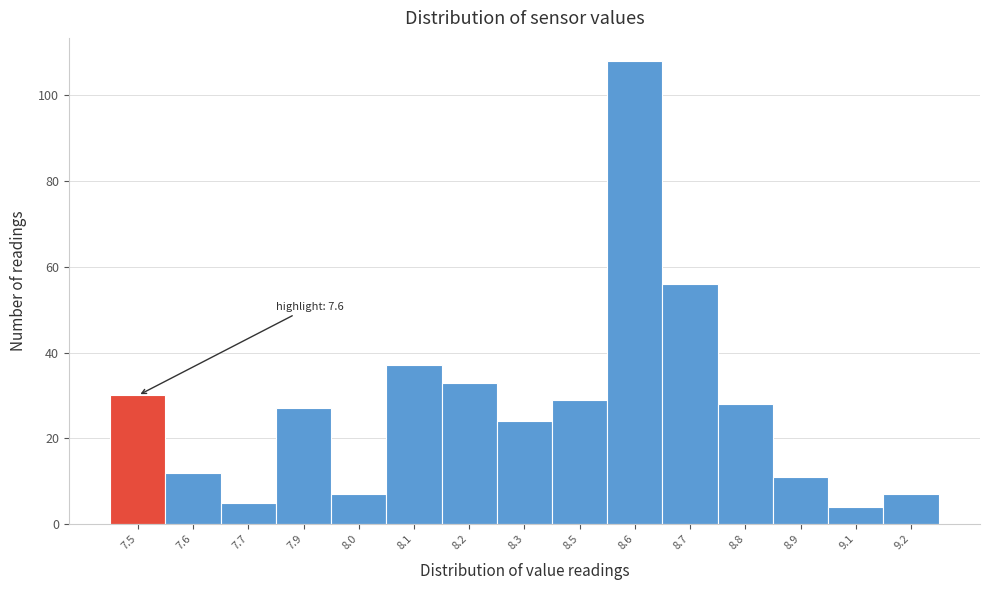

Reading left to right, extract all data points from this chart.

7.5=30	7.6=12	7.7=5	7.9=27	8.0=7	8.1=37	8.2=33	8.3=24	8.5=29	8.6=108	8.7=56	8.8=28	8.9=11	9.1=4	9.2=7